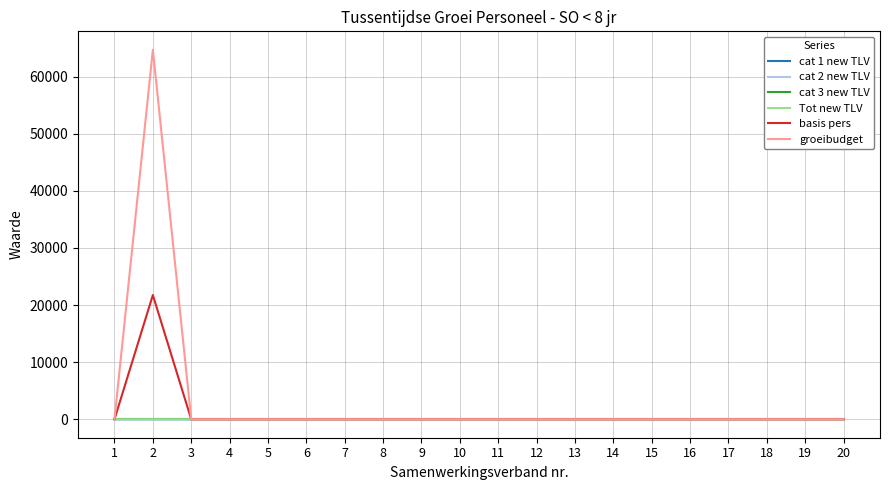

True or false: Tot new TLV and groeibudget intersect in this chart.

False